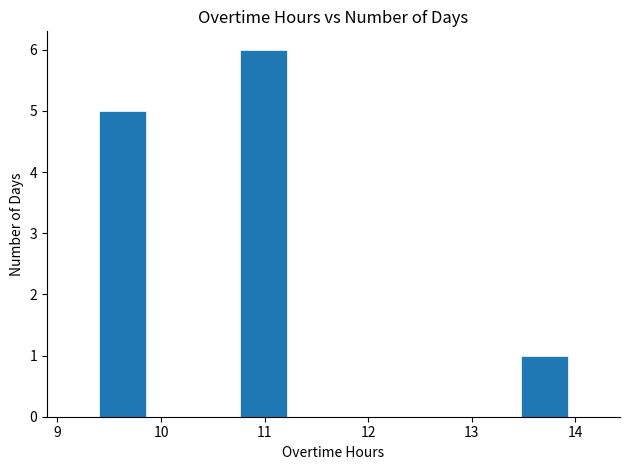

How tall is the bar that spans 9.4 to 9.9 on the x-axis? Neither the bar edges nor the heights are printed on the chart, so give them approximately, as read against the axes.

5